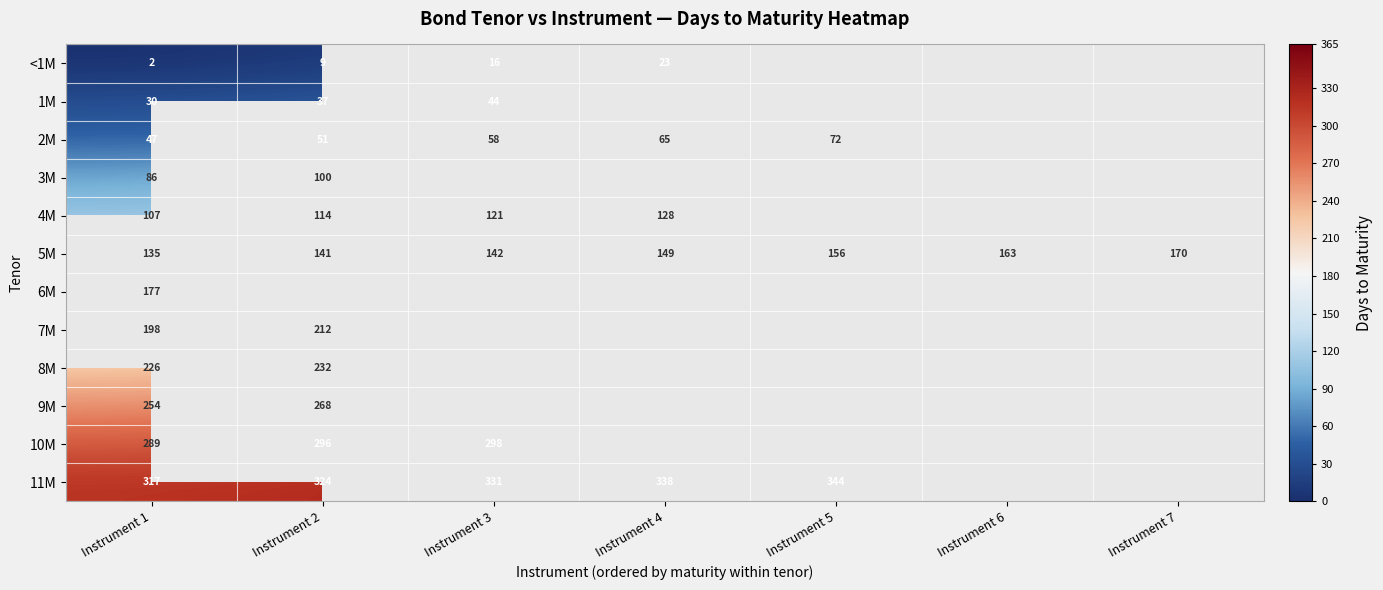

Is the value of 11M at Instrument 1 greater than the value of 2M at Instrument 5?

Yes